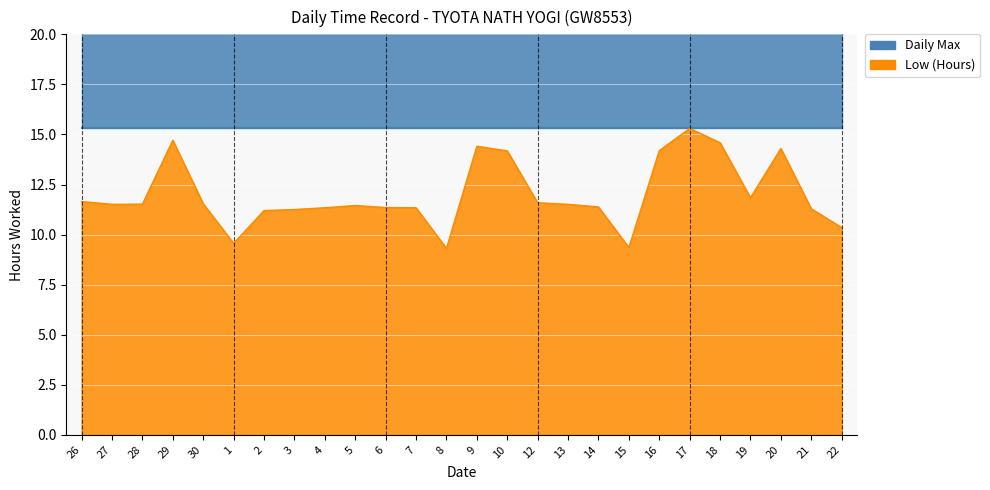

Rank the categories by value from highest to lowest.

17, 29, 18, 9, 20, 16, 10, 19, 26, 12, 30, 28, 27, 13, 5, 14, 6, 4, 7, 21, 3, 2, 22, 1, 15, 8